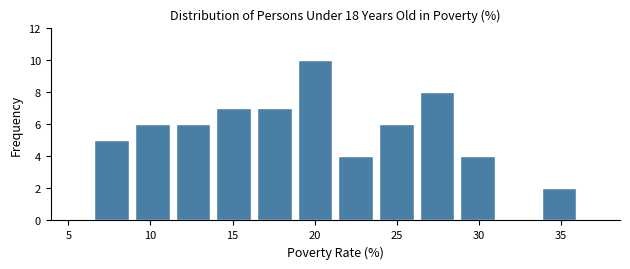

Reading left to right, list every bar in this chart as the range it spans on the x-axis followed by its height. Neither the bar edges nor the heights are printed on the chart, so give them approximately, as read against the axes.

6.5 to 9.0: 5
9.0 to 11.5: 6
11.5 to 14.0: 6
14.0 to 16.5: 7
16.5 to 19.0: 7
19.0 to 21.5: 10
21.5 to 23.5: 4
23.5 to 26.0: 6
26.0 to 28.5: 8
28.5 to 31.0: 4
31.0 to 33.5: 0
33.5 to 36.0: 2